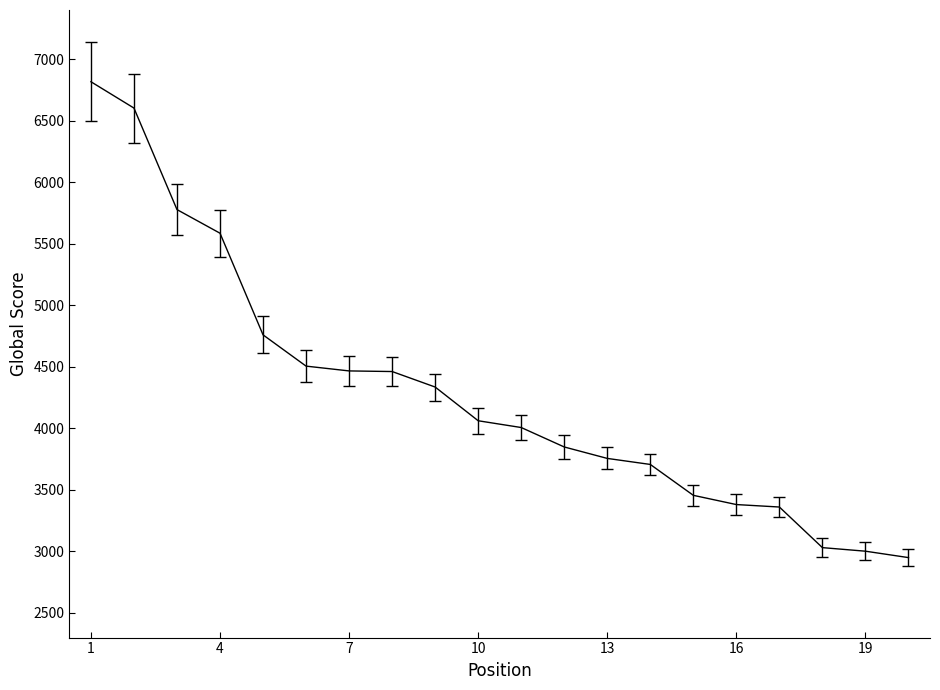

What is the difference between the maximum and minimum values?

3867